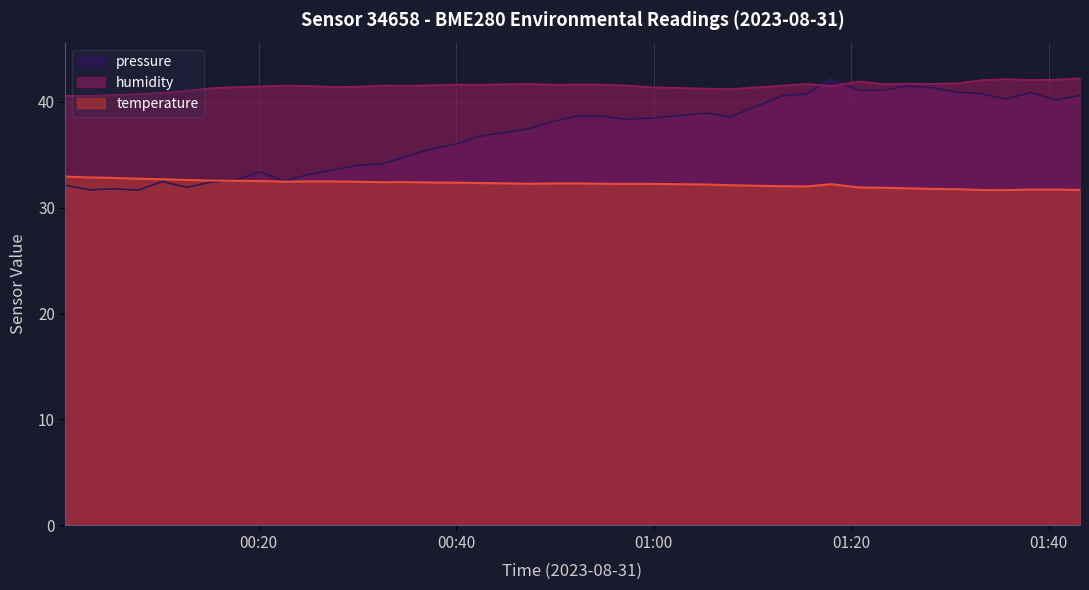

Which series has the widest spread of values?

pressure